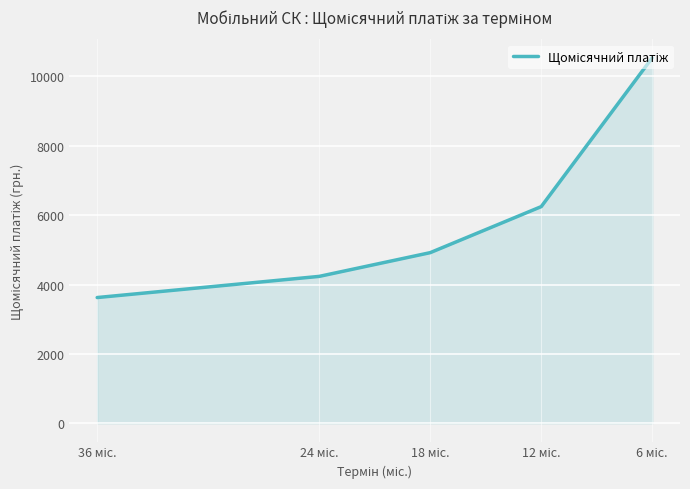

True or false: the data has more than 2 interior local peaks.

False